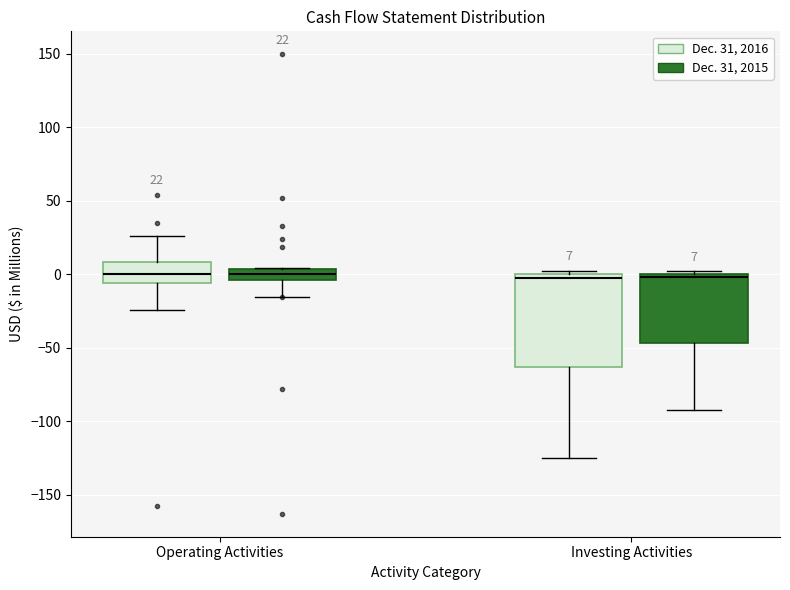

Comparing the boxes themselves (not the whiskers), which one is the tallest?

Investing Activities (Dec. 31, 2016)